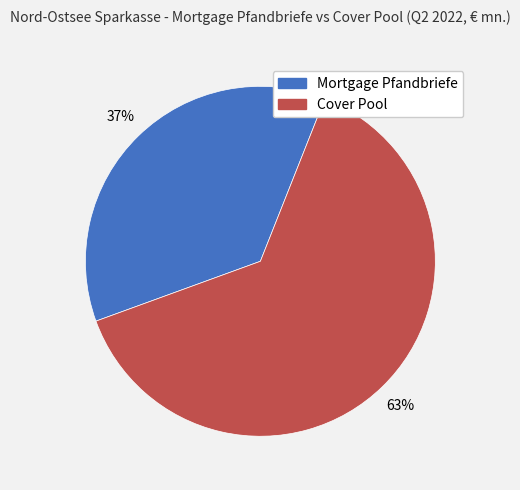

Is it true that Mortgage Pfandbriefe is 43% of the pie?

False